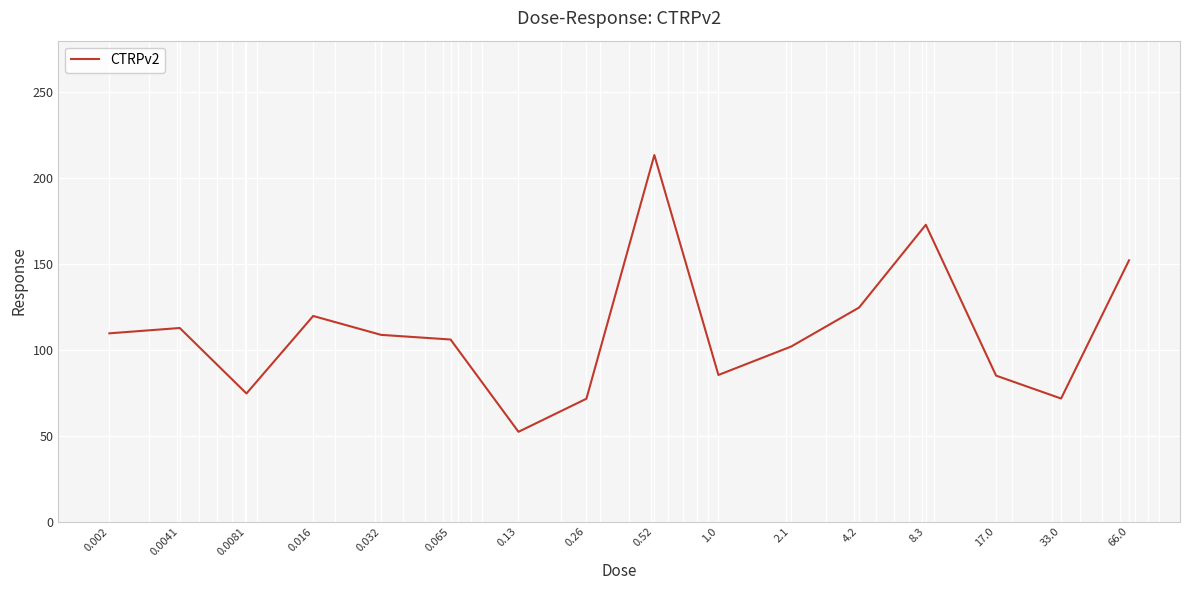

What is the greatest value displayed?

213.4